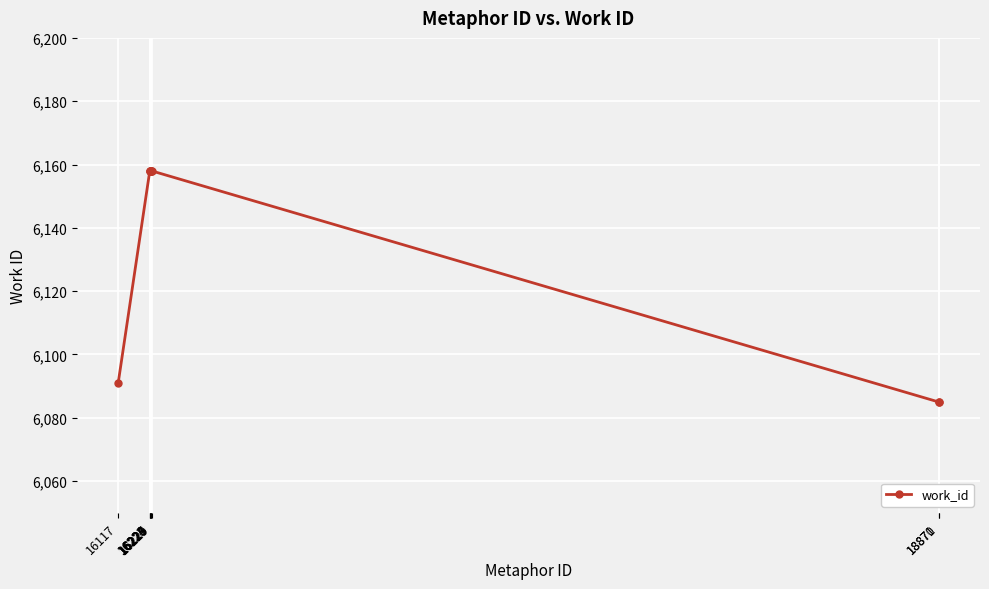

Reading left to right, what are all the values shown in this chart?

6091	6158	6158	6158	6158	6158	6158	6158	6085	6085